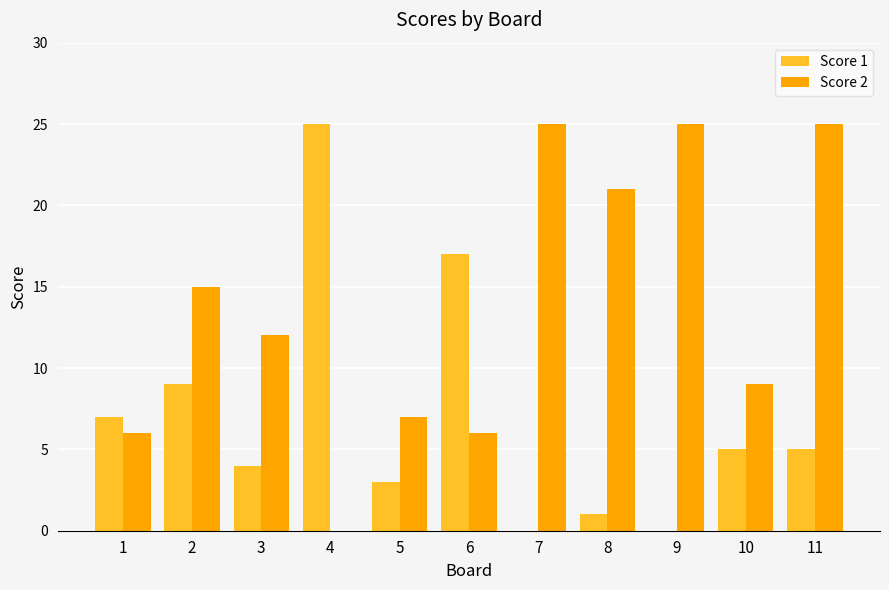

At which category is the sum across all series the highest?

11